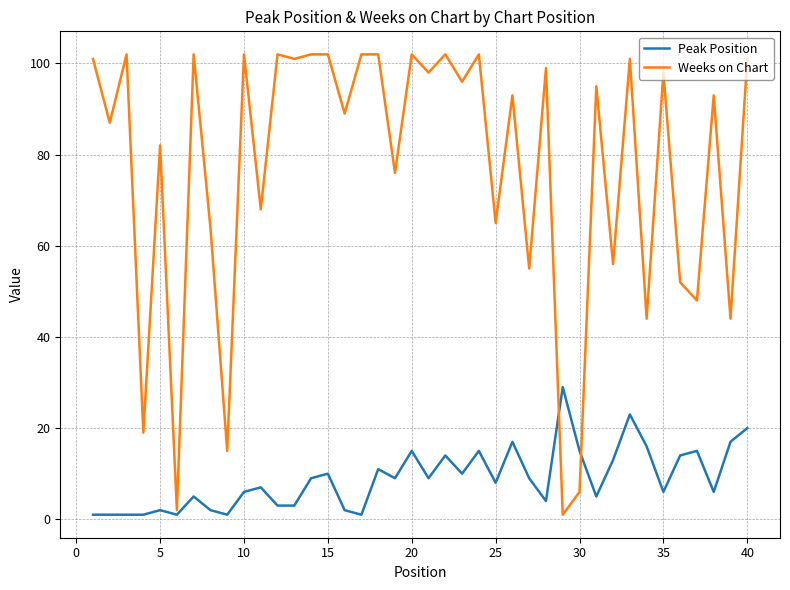

What is the smallest value displayed?

1